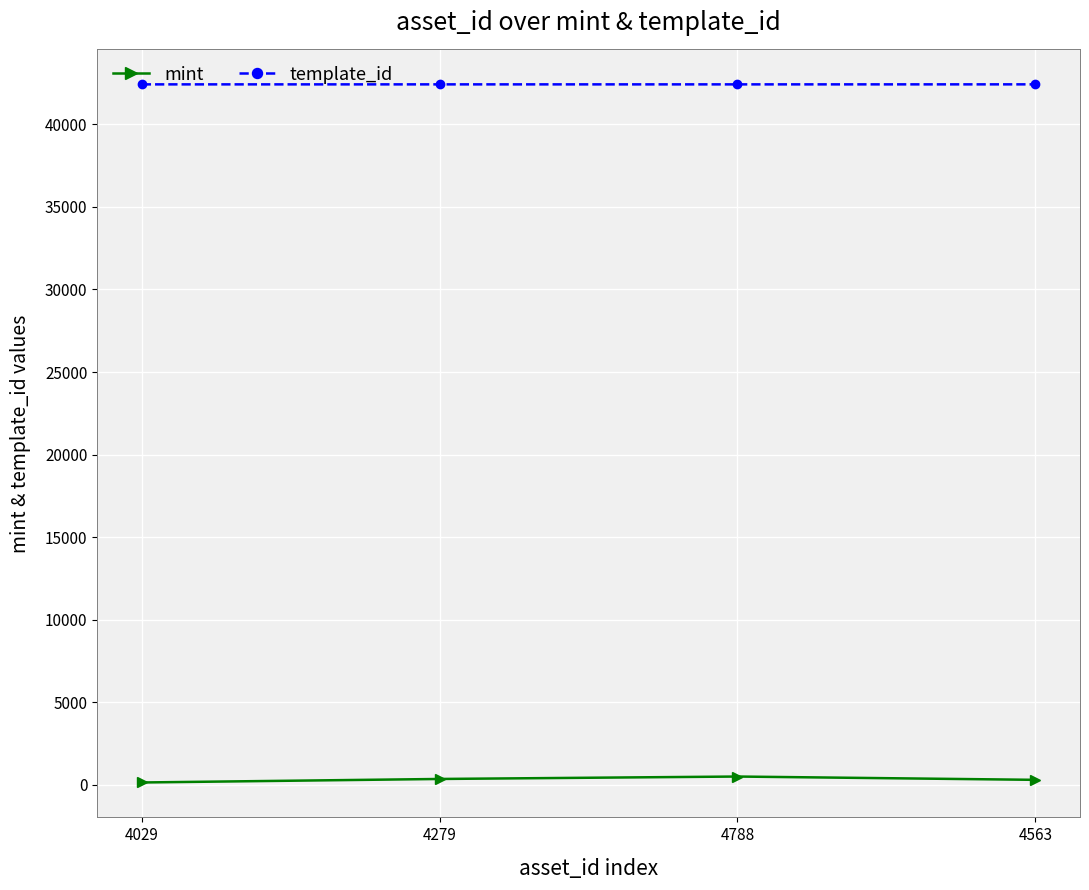

What is the minimum value shown in the chart?

148